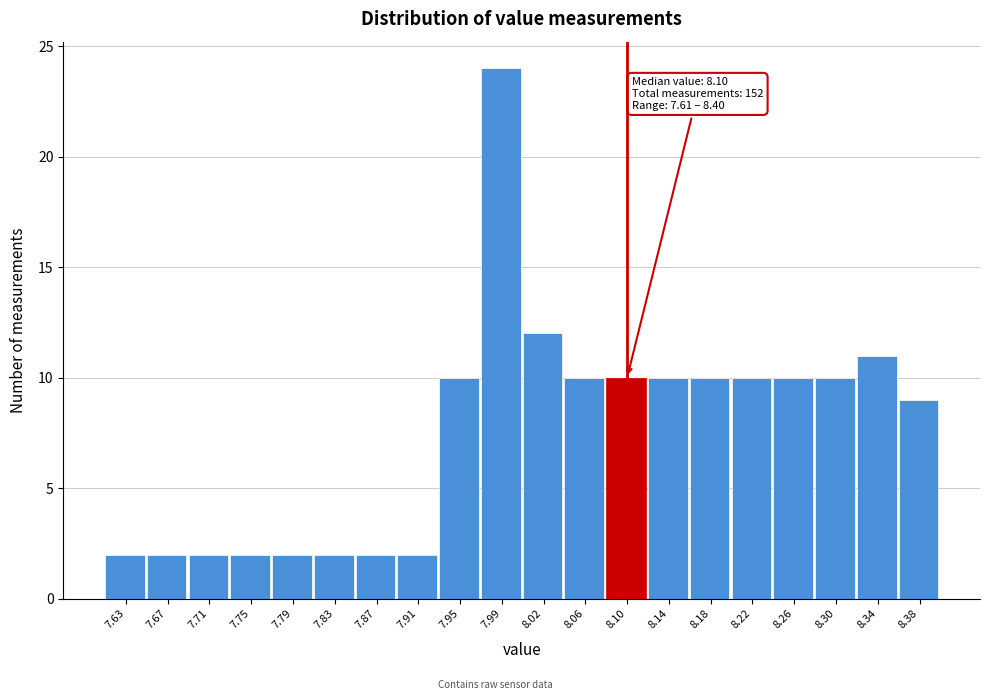

Which range on the x-axis has the tallest bar?

7.965 to 8.005